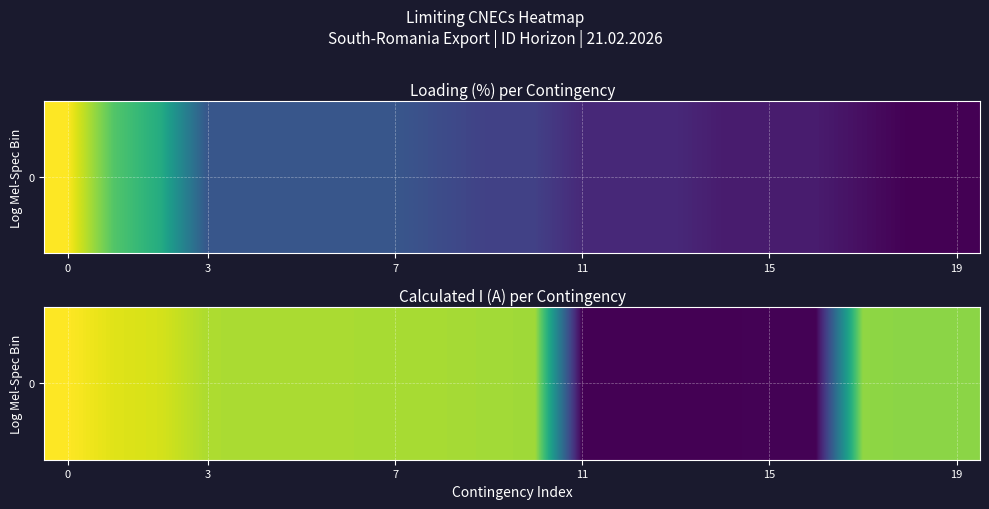

Is it true that the value at 6 is 360?

False